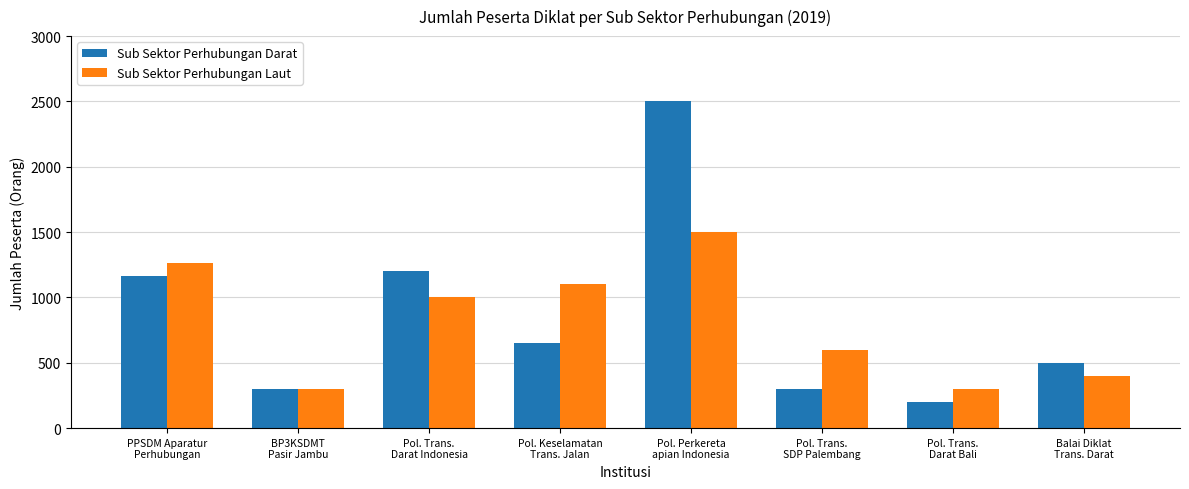

What is the label of the 3rd bar from the right?

Pol. Trans.
SDP Palembang